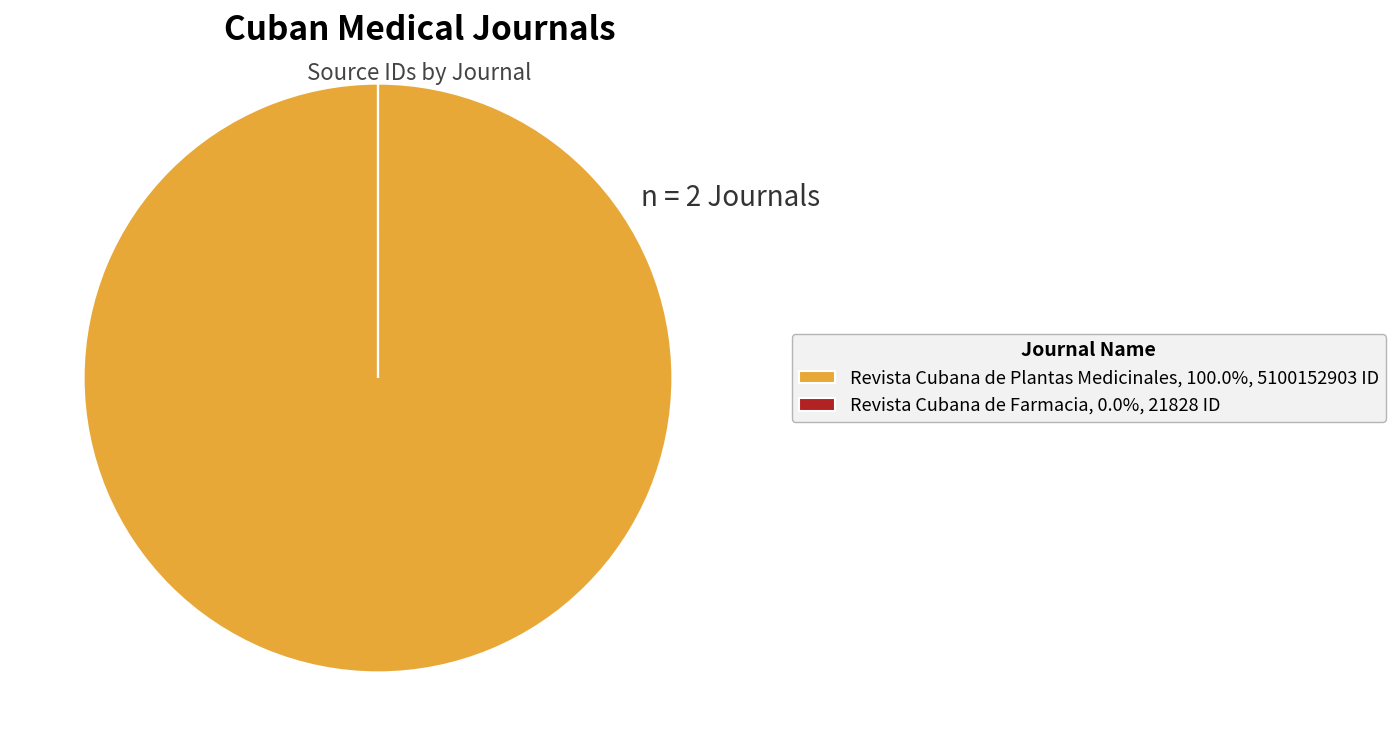

Is there any slice that represents more than half of the pie?

Yes